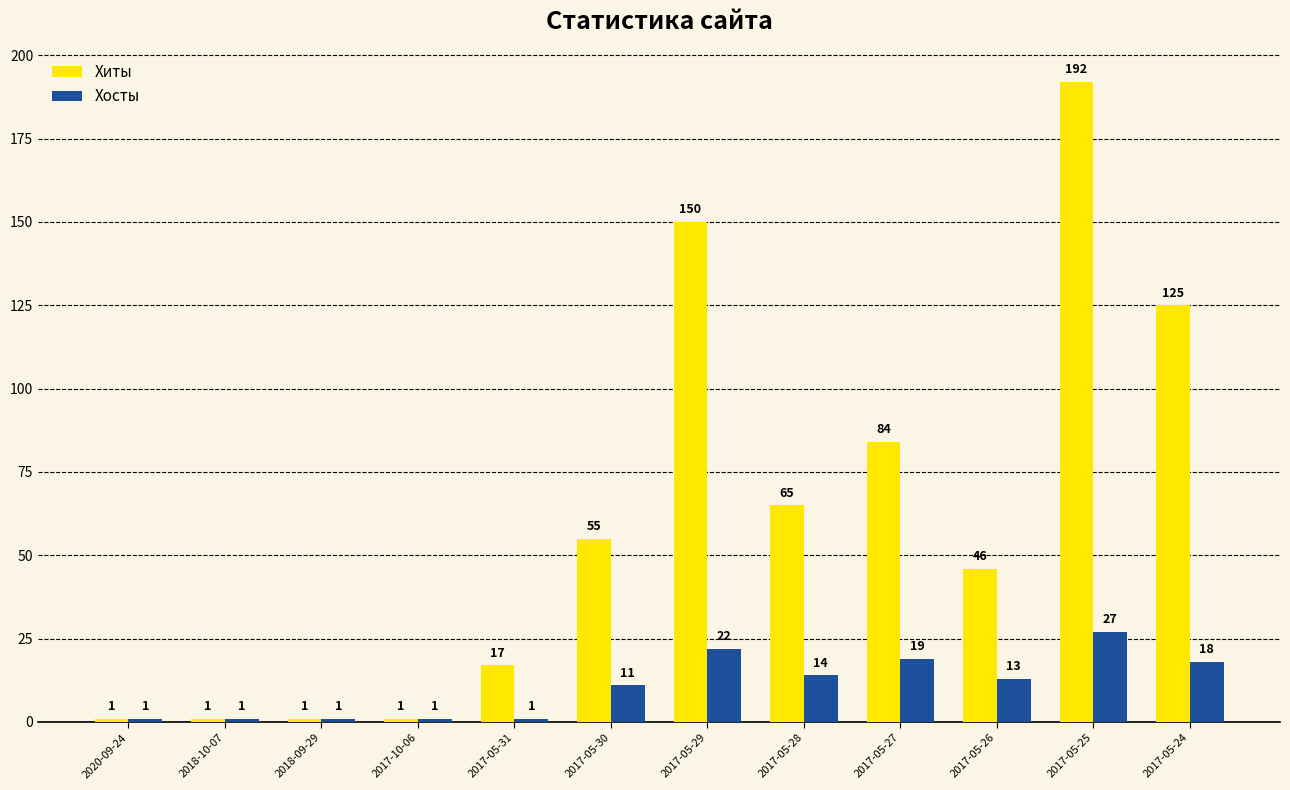

How many distinct data groups are displayed?

2